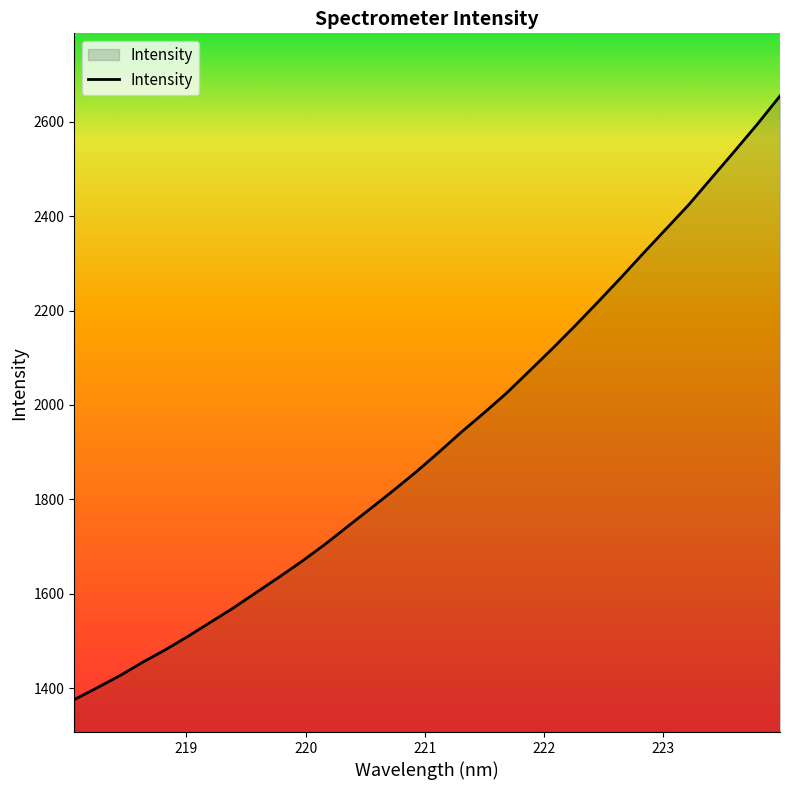

What is the greatest value displayed?

2654.8